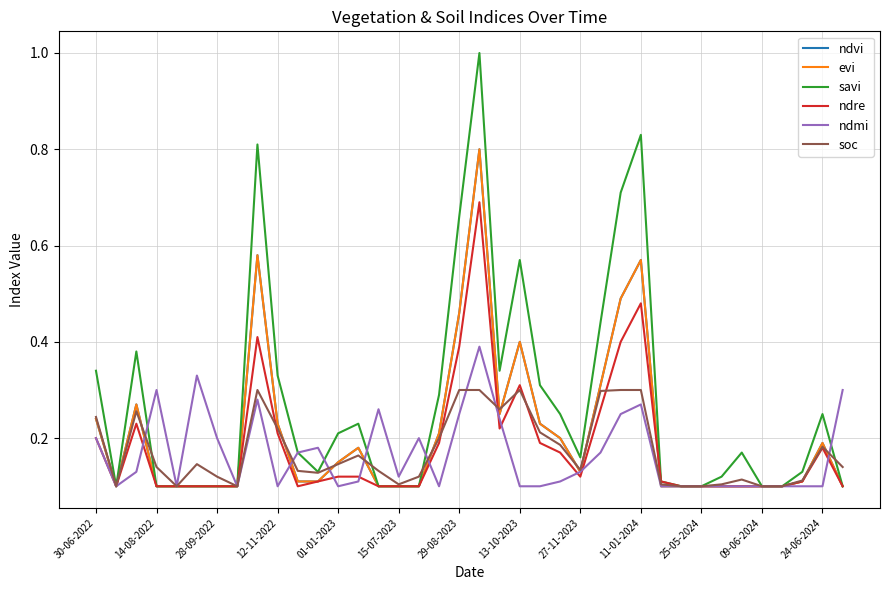

Where is evi nearest to the value 0?

14-08-2022